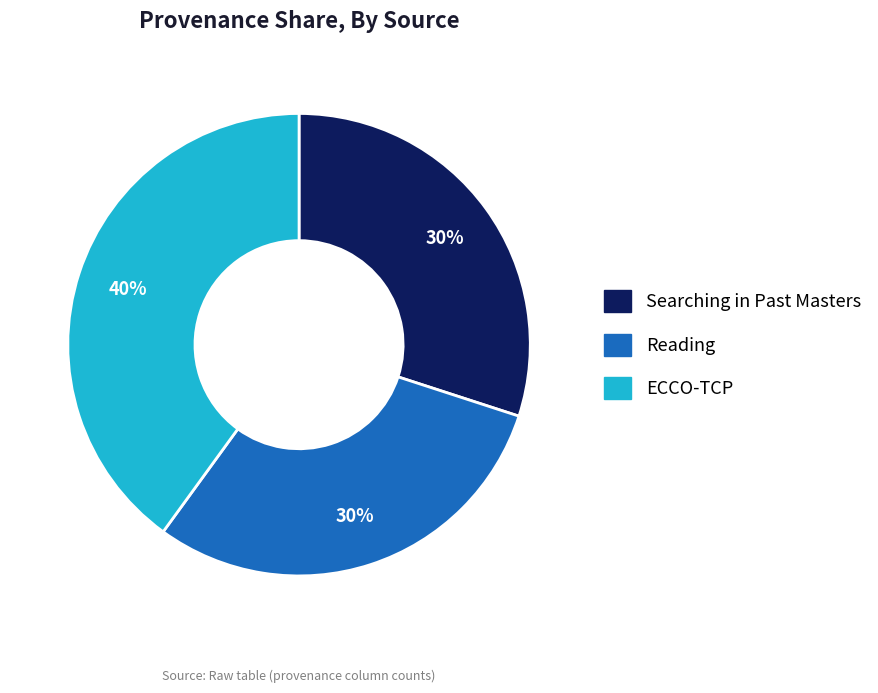

To the nearest percent, what is the difference between the largest and smallest slice percentages?

10%